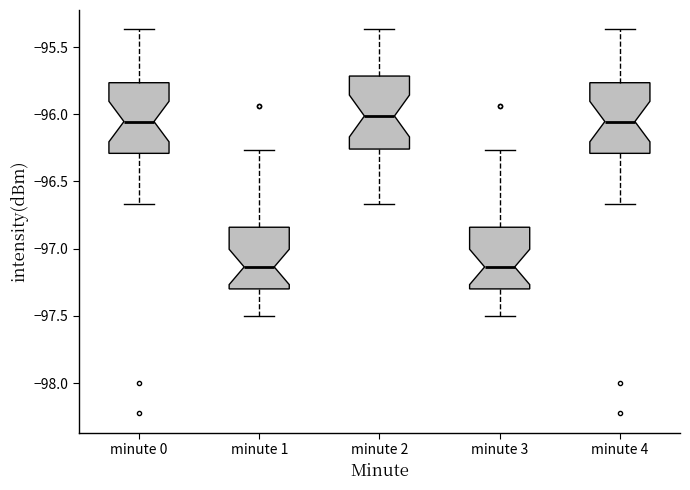

Reading left to right, transcribe this box plot: for each box, give where its median line is, the range the box spans, and where its two whiskers end, as read against the y-axis. The values are not printed on the chart, so give them approximately, as read against the axis.

minute 0: median -96.05, box -96.30 to -95.75, whiskers -96.65 to -95.35
minute 1: median -97.15, box -97.30 to -96.85, whiskers -97.50 to -96.25
minute 2: median -96.00, box -96.25 to -95.70, whiskers -96.65 to -95.35
minute 3: median -97.15, box -97.30 to -96.85, whiskers -97.50 to -96.25
minute 4: median -96.05, box -96.30 to -95.75, whiskers -96.65 to -95.35